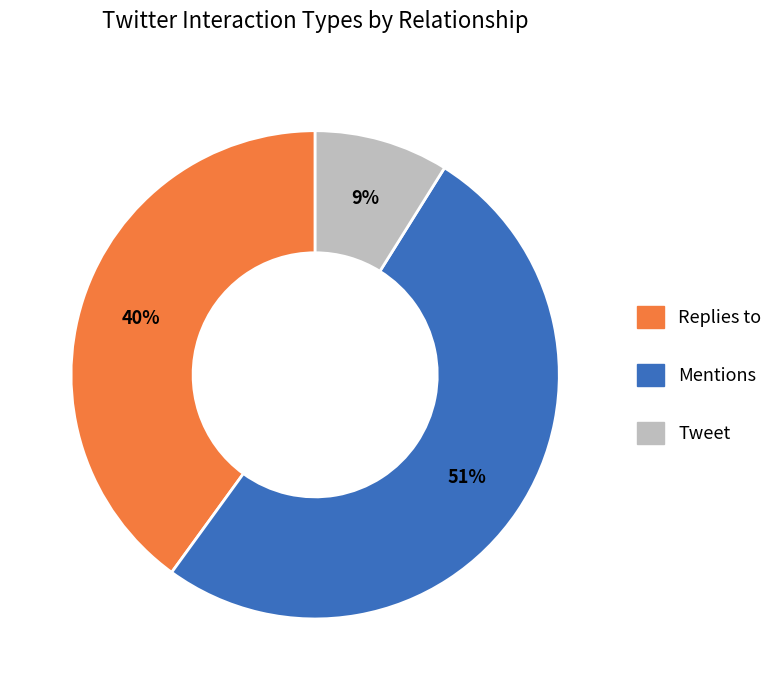

What is the ratio of the value at Replies to to the value at Mentions?

0.8